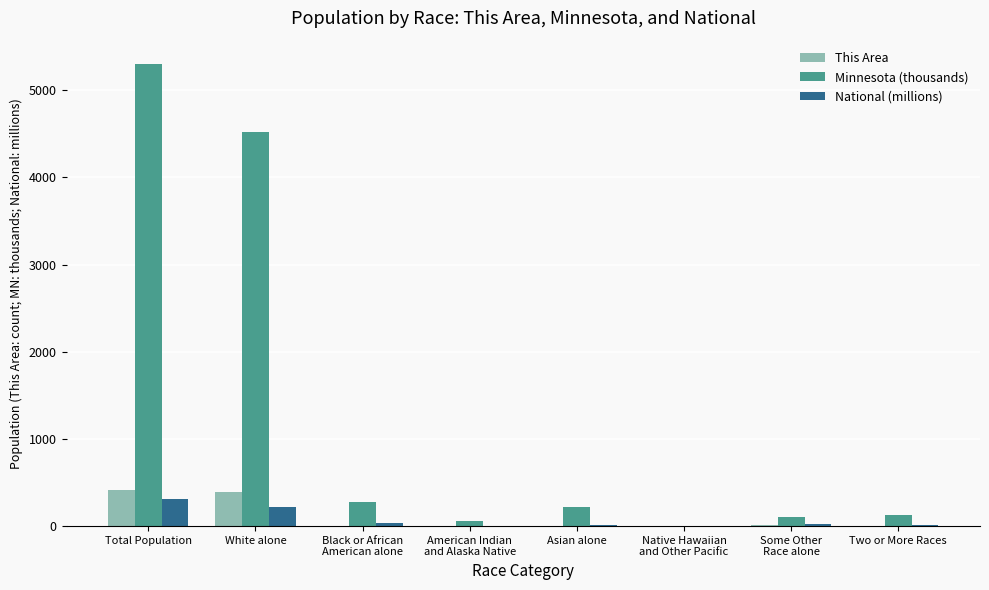

Between Total Population and White alone, which series saw the biggest shift?

Minnesota (thousands)